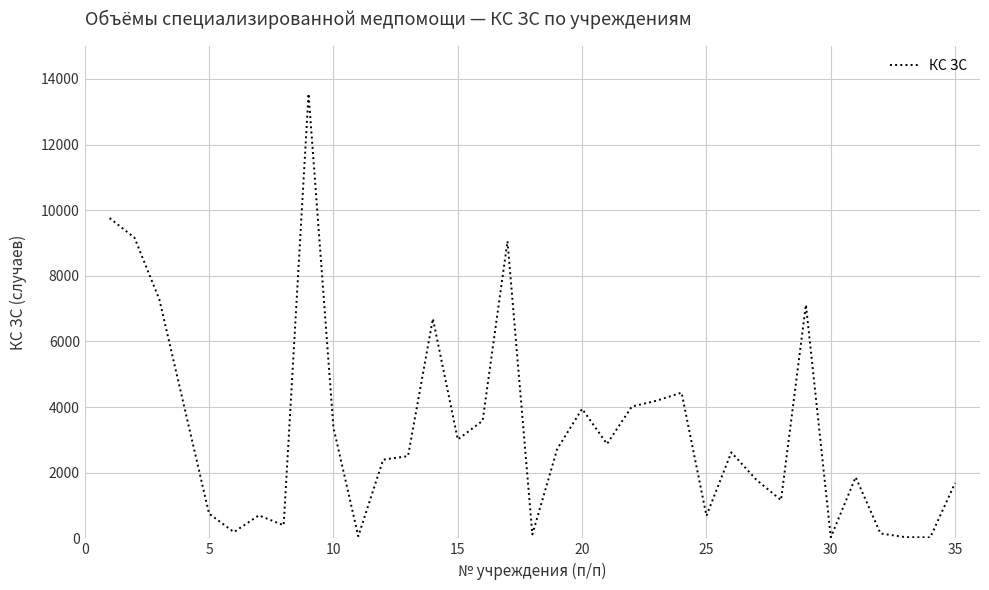

What is the greatest value displayed?

13548